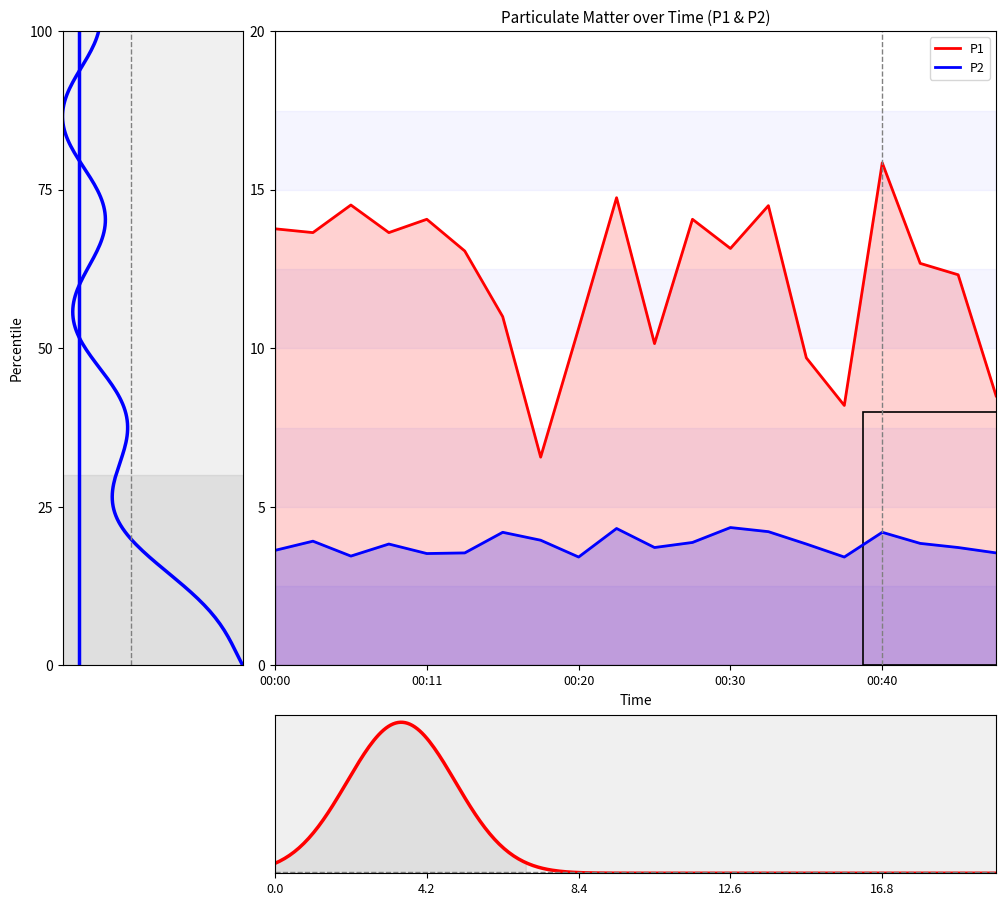

What is the difference between the second highest and second lowest values in the P2 series?

0.9